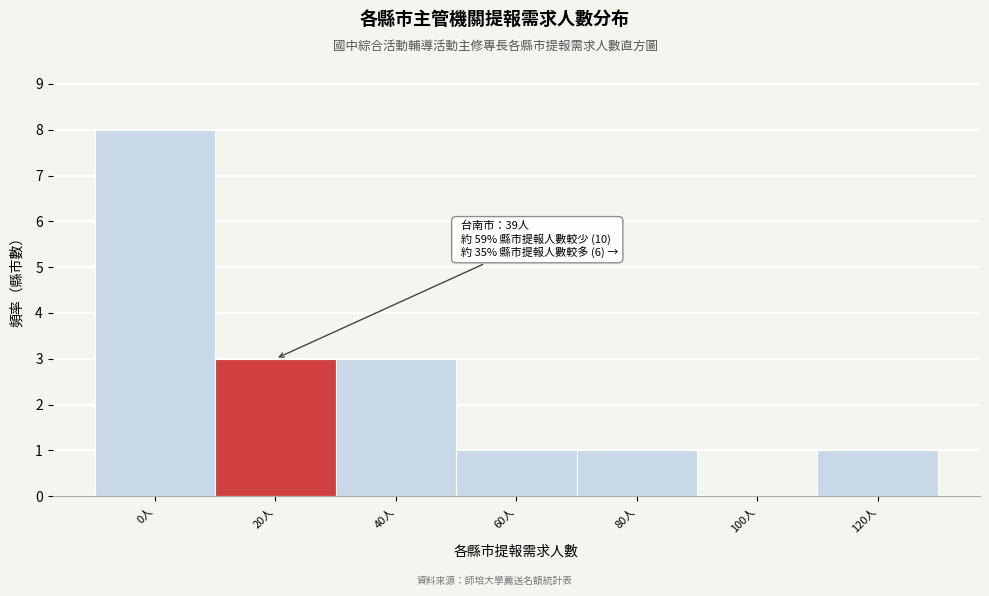

Reading left to right, list all the values displayed in this chart.

0人=8	20人=3	40人=3	60人=1	80人=1	100人=0	120人=1